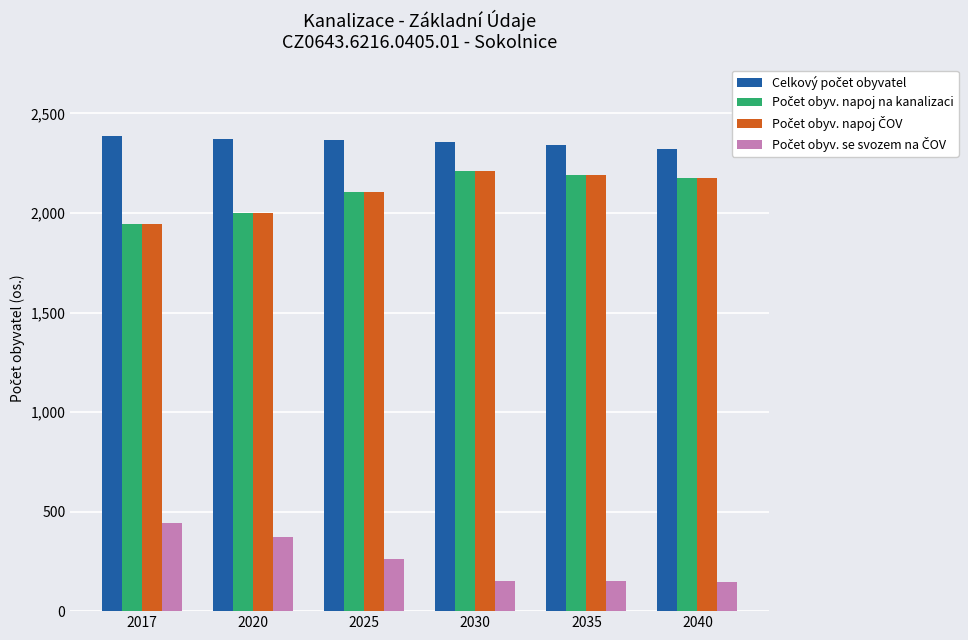

What is the spread (max minus min) of values at 2035?

2193